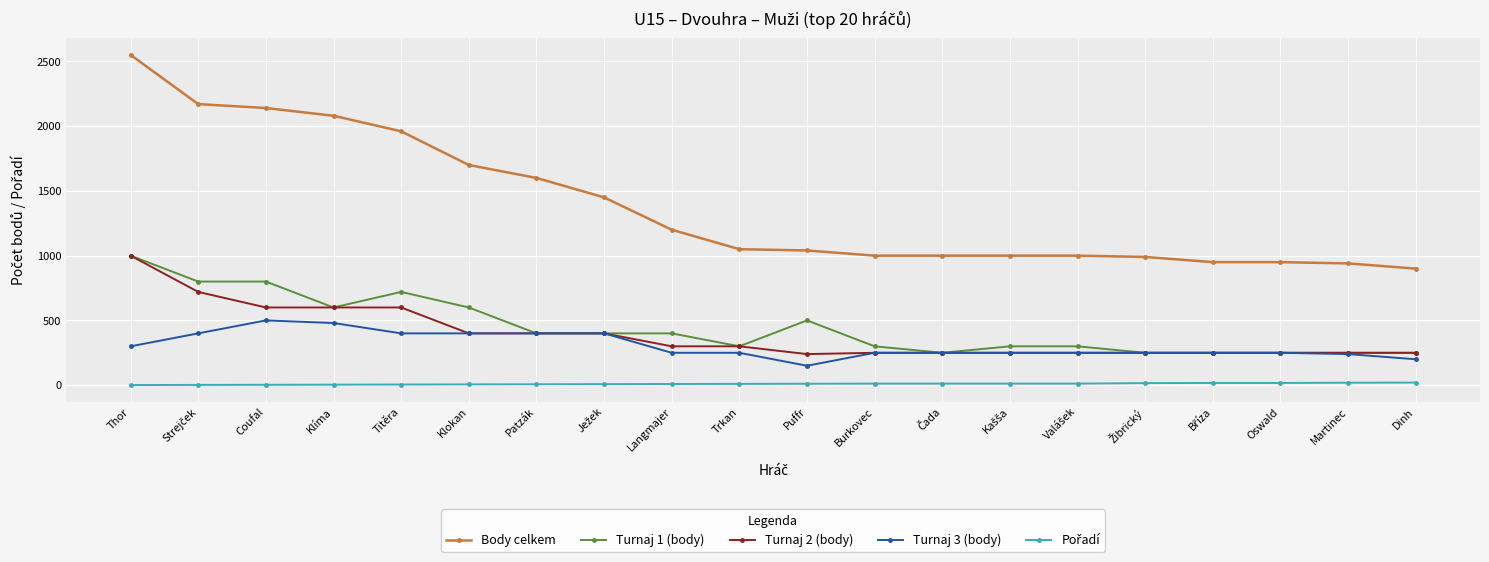

True or false: Turnaj 1 (body) and Body celkem cross at least once.

False